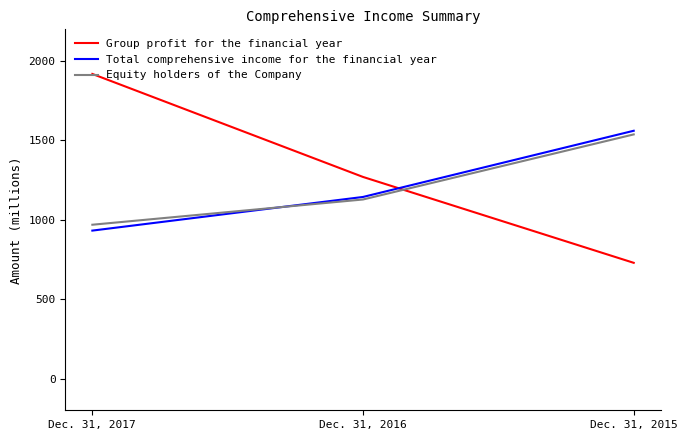

Which series has the largest range (max minus min)?

Group profit for the financial year